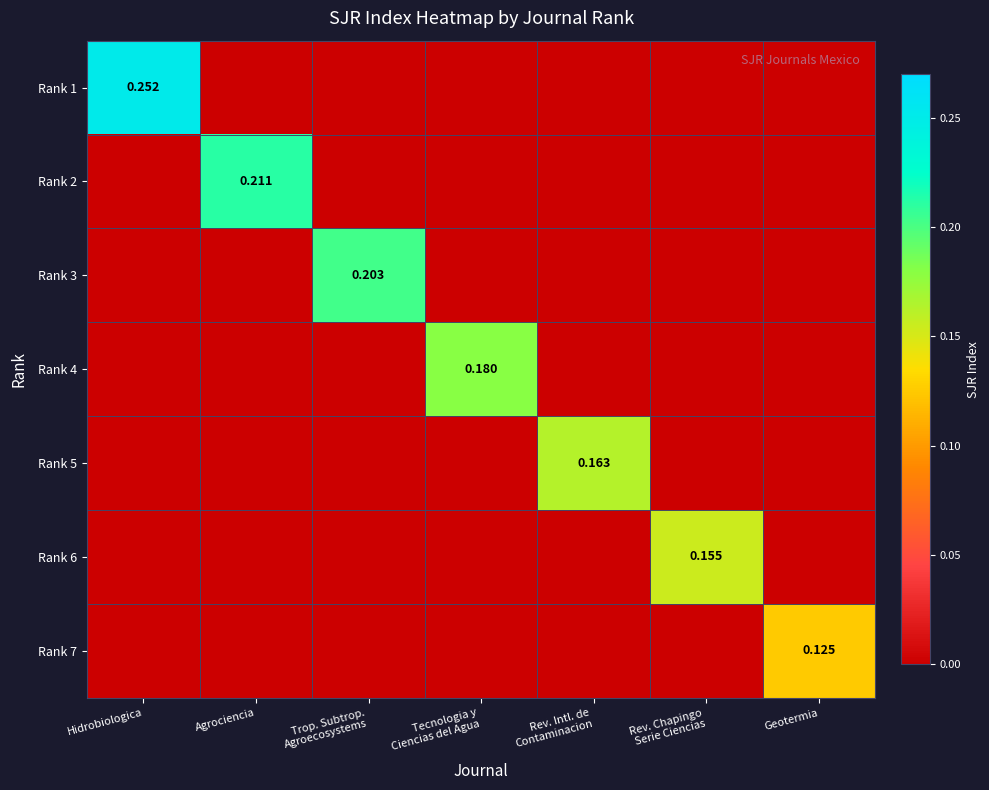

Between Hidrobiologica and Geotermia, which series saw the biggest shift?

Rank 1